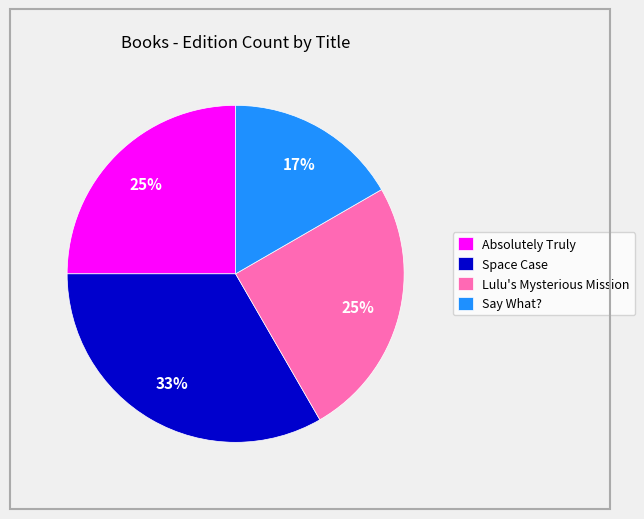

Count the number of slices in the pie.

4